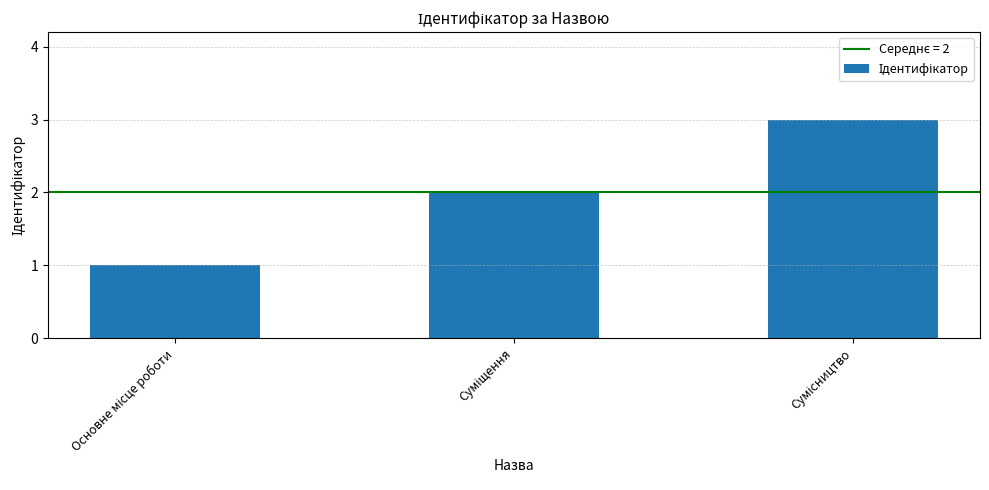

Are the bars grouped side by side (vs. stacked)?

No